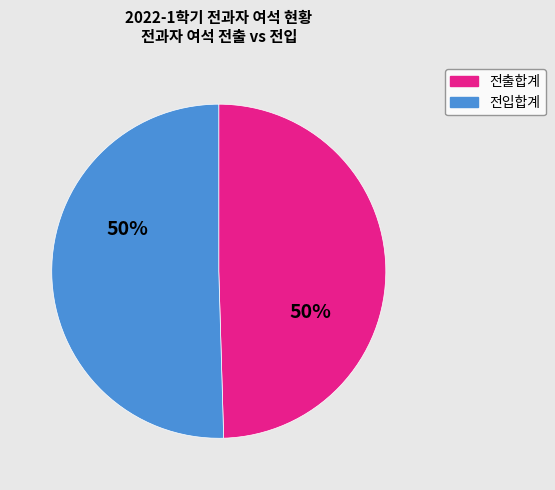

To the nearest percent, what is the average slice percentage?

50%